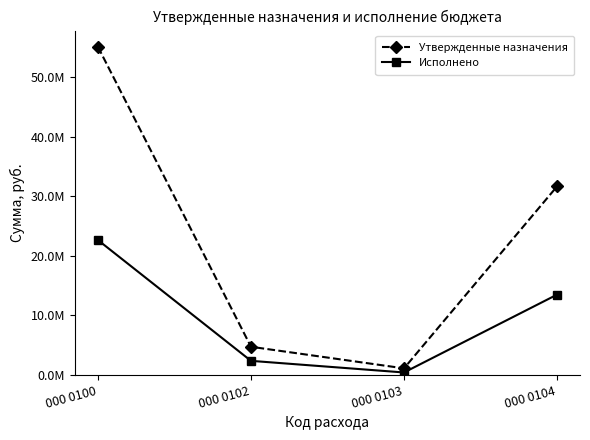

Does the chart have visible grid lines?

No